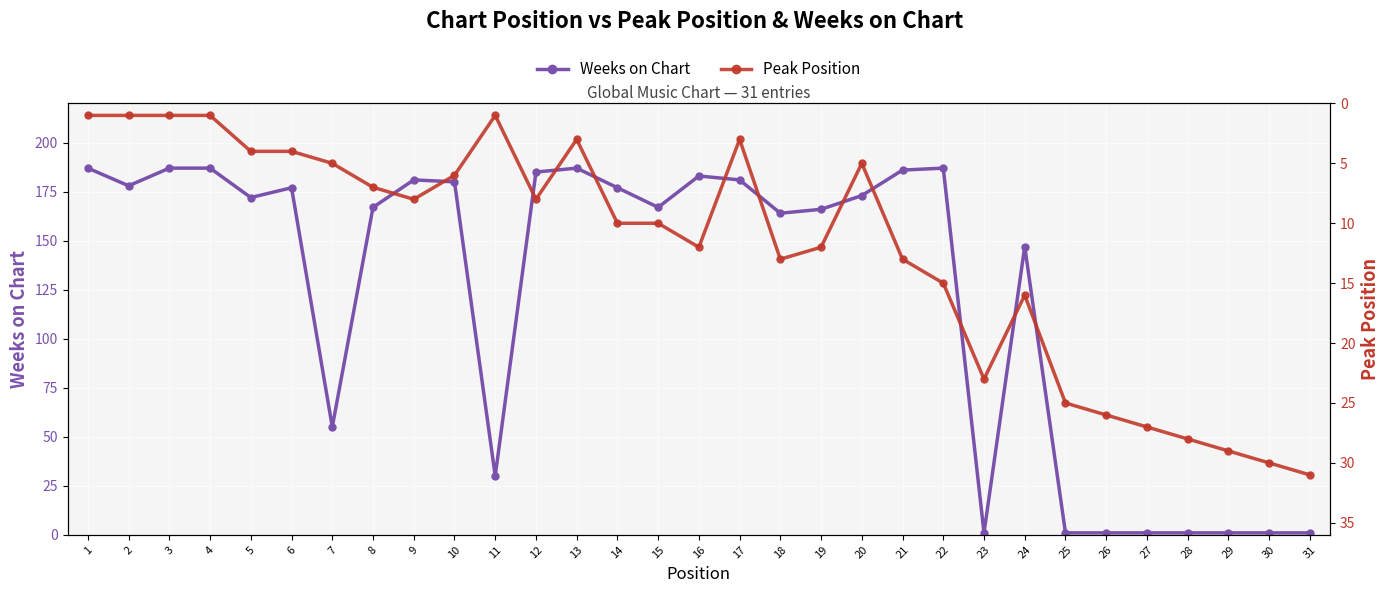

What is the minimum value for Peak Position?

1